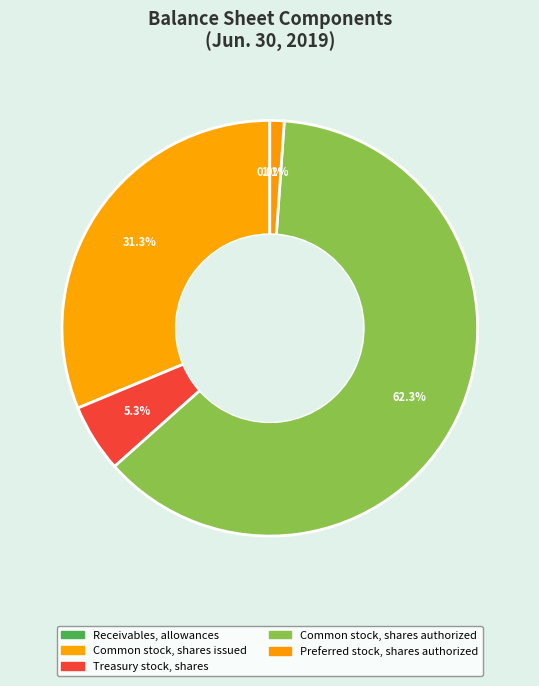

Which slice is the largest?

Common stock, shares authorized